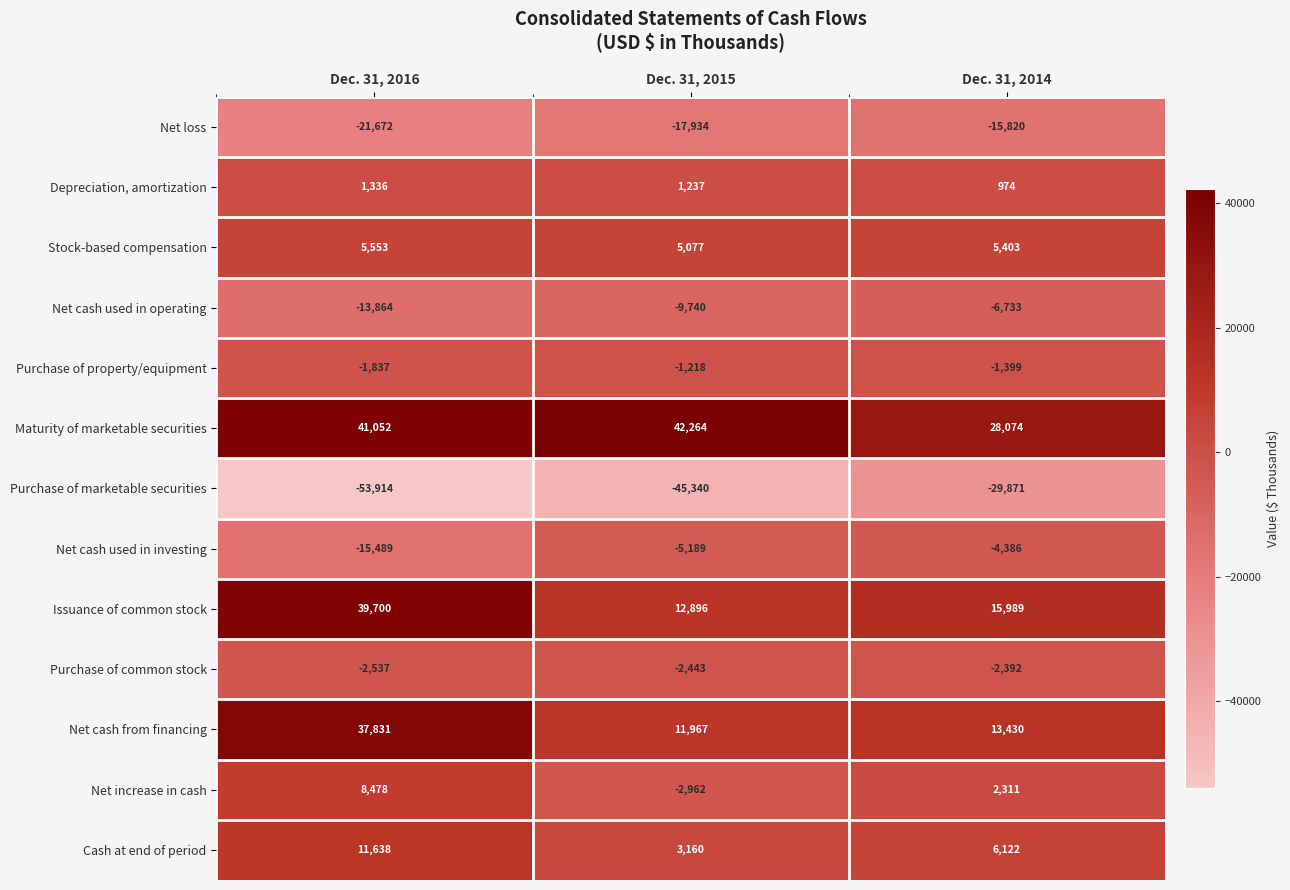

What is the smallest value displayed?

-53914